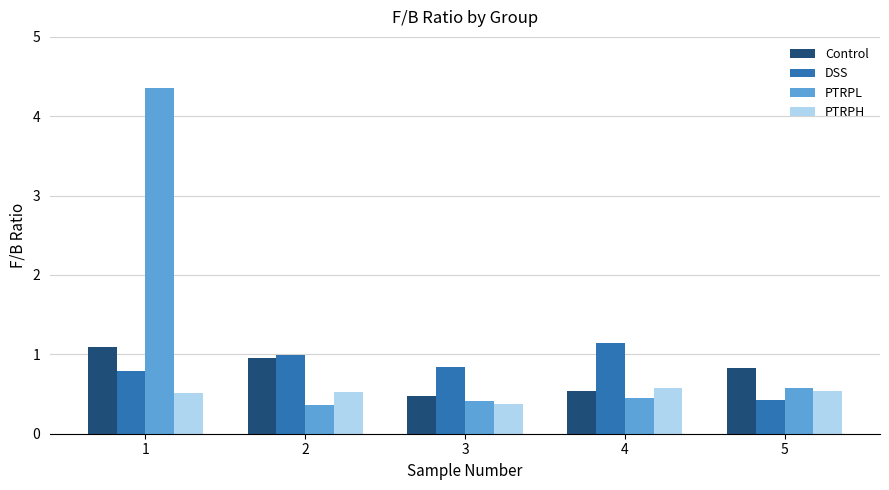

What is the difference between the maximum and minimum values in the PTRPH series?

0.2